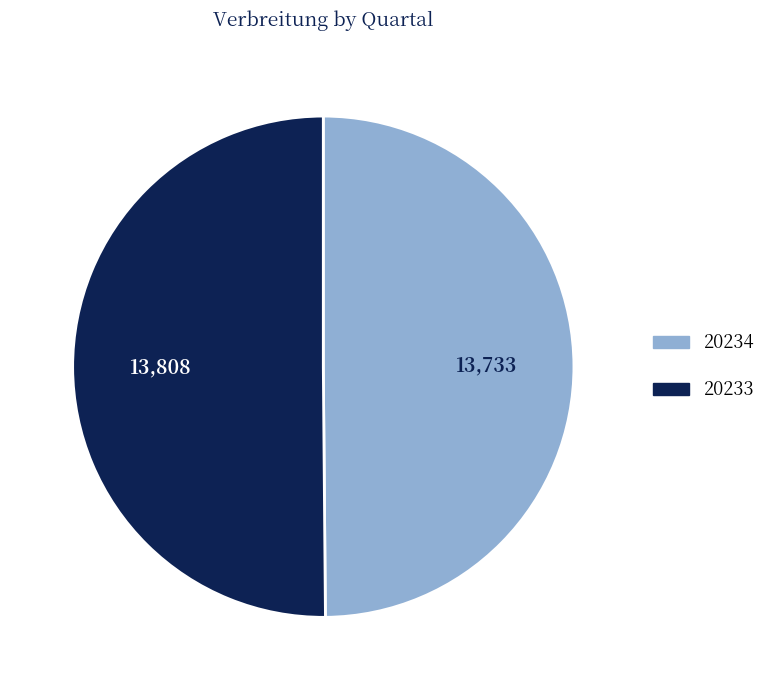

The 20233 slice represents 50% of the pie. True or false?

True